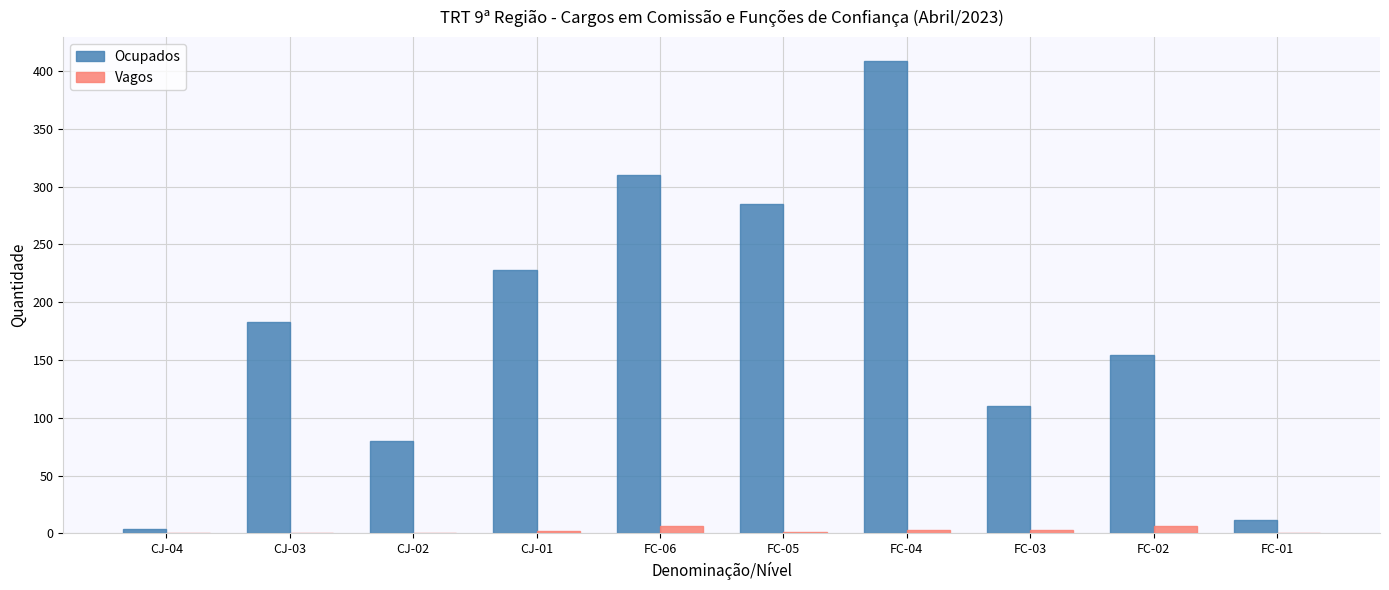

What is the spread (max minus min) of values at FC-02?

148